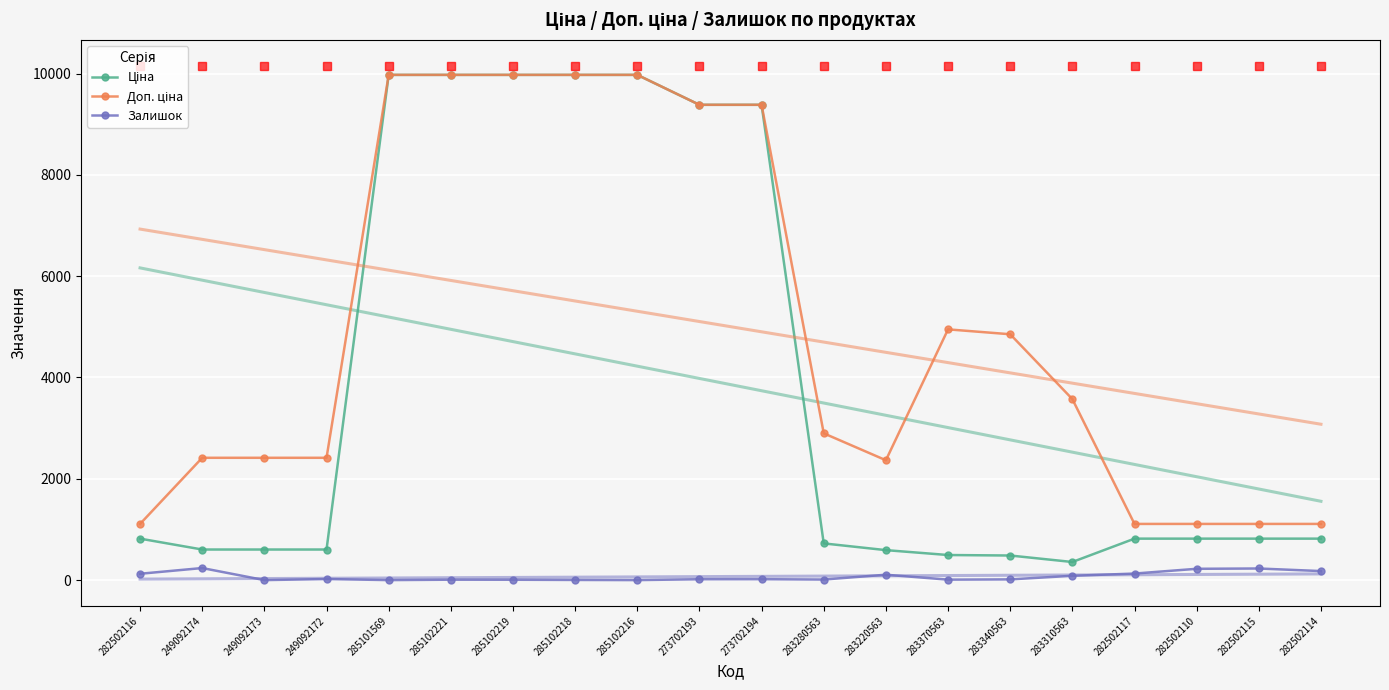

What position from the left is 283310563?

16